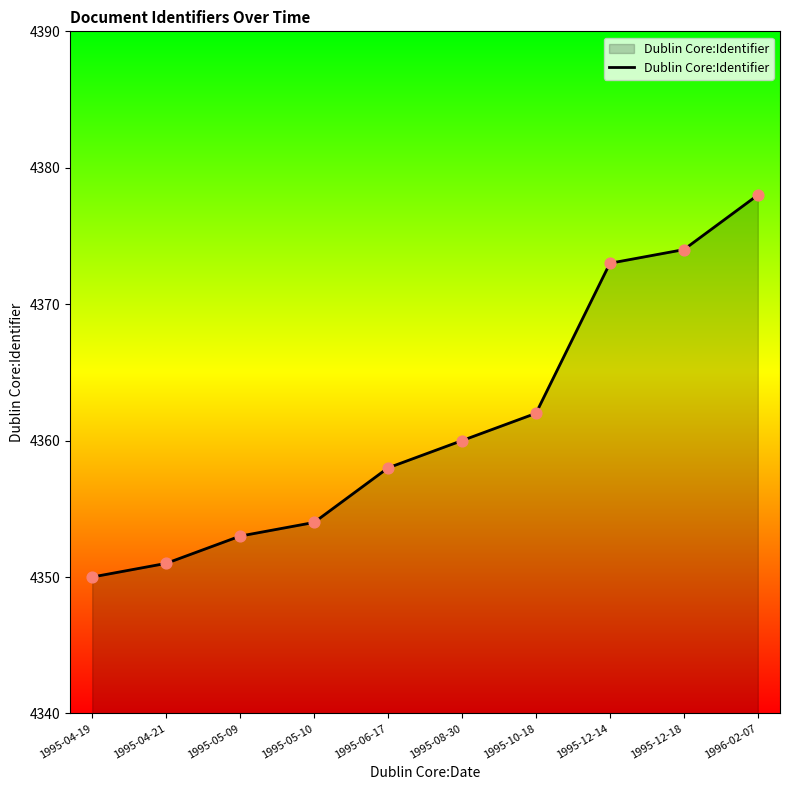

What is the change in value from 1995-05-09 to 1995-10-18?

+9